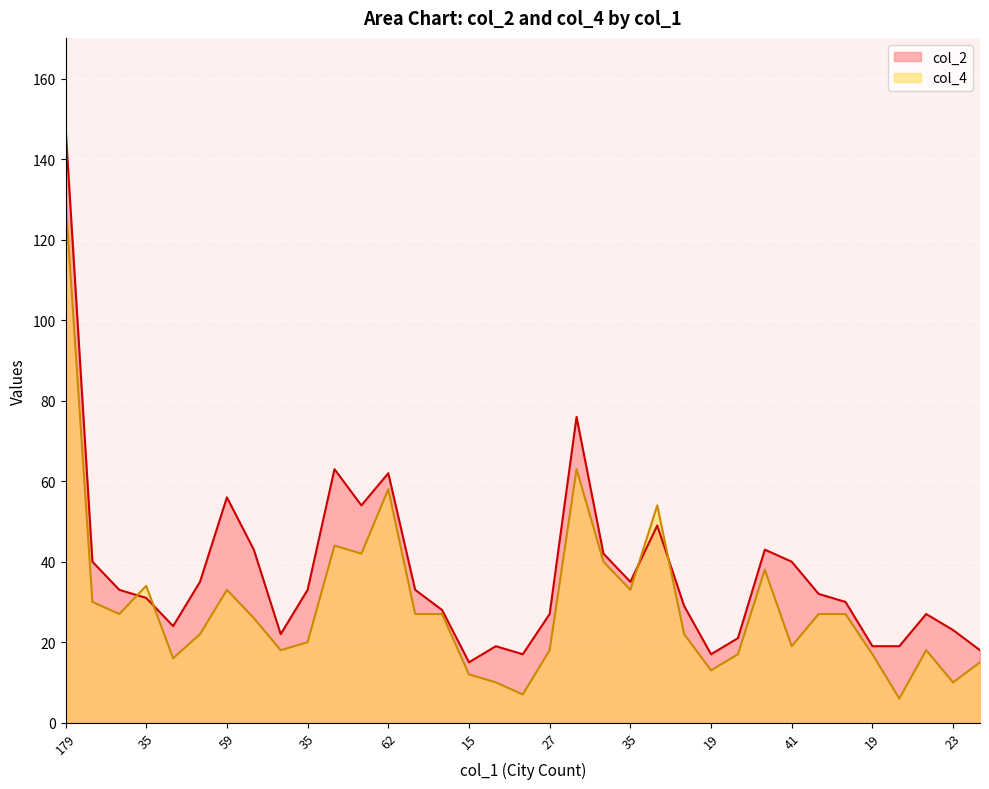

At which label does col_2 first exceed 32?

179